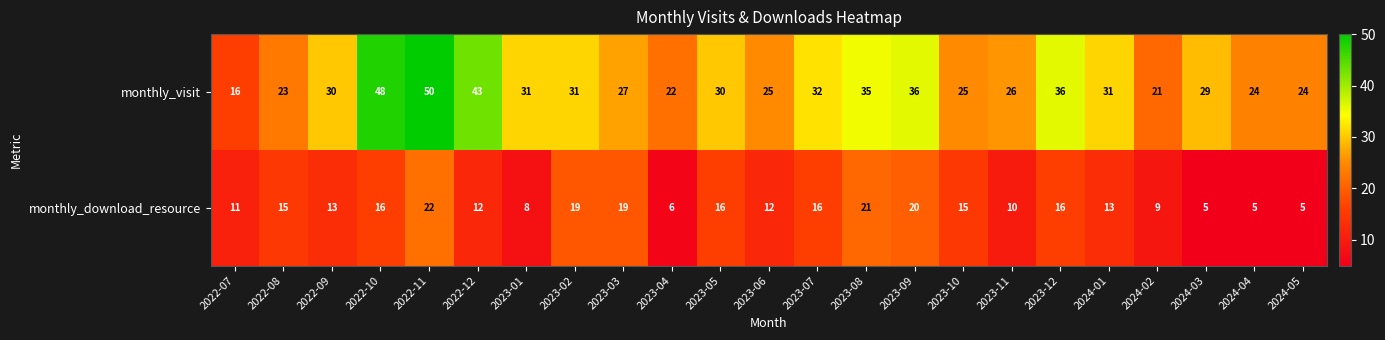

What is the smallest value displayed?

5